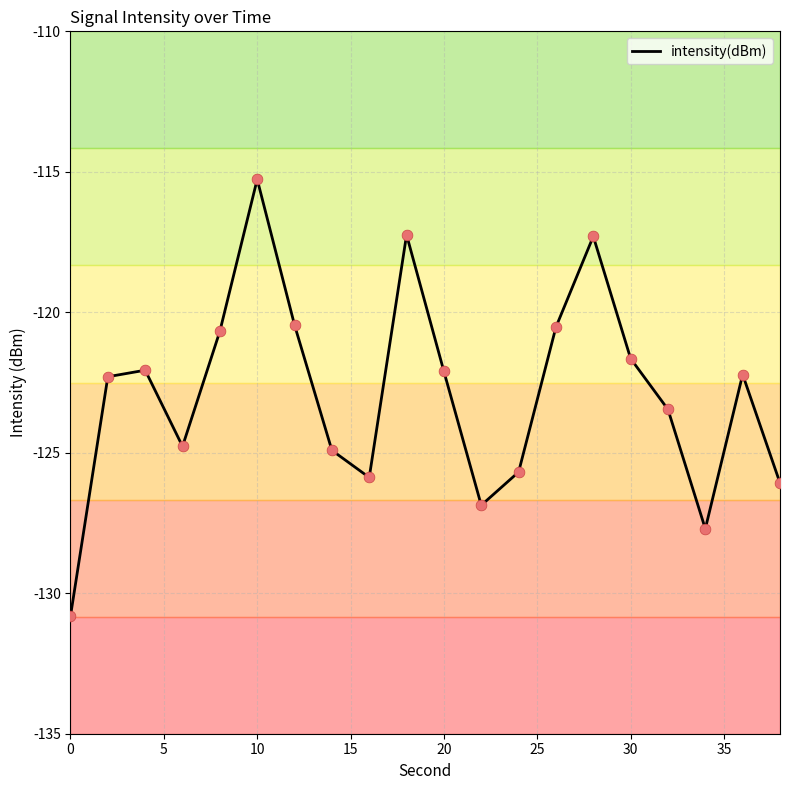

What is the minimum value shown in the chart?

-130.8